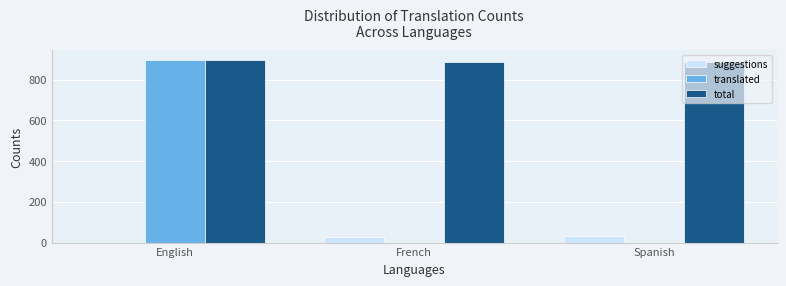

What is the sum of the total values at English and French?

1785